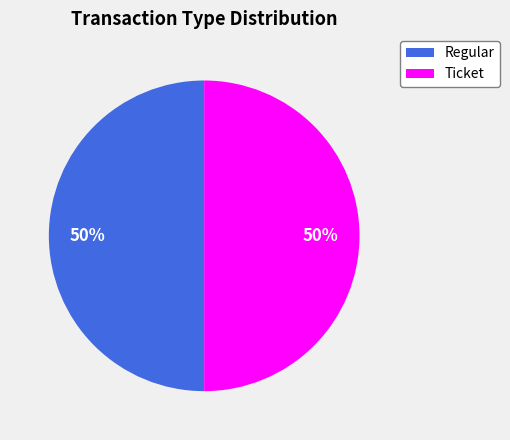

To the nearest percent, what is the average slice percentage?

50%